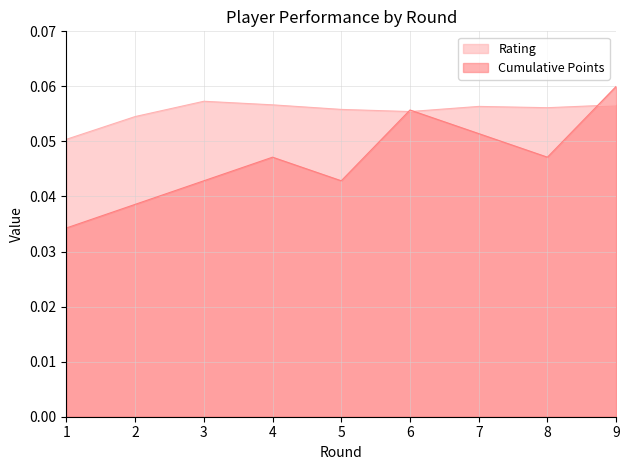

Reading left to right, what are all the values shown in this chart?

Rating: 0.1	0.1	0.1	0.1	0.1	0.1	0.1	0.1	0.1
Cumulative Points: 0.0	0.0	0.0	0.0	0.0	0.1	0.1	0.0	0.1